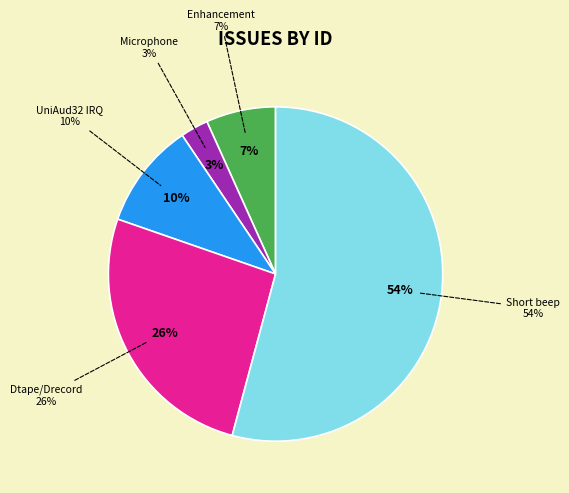

To the nearest percent, what percentage of the pie is enhancement #25?

7%